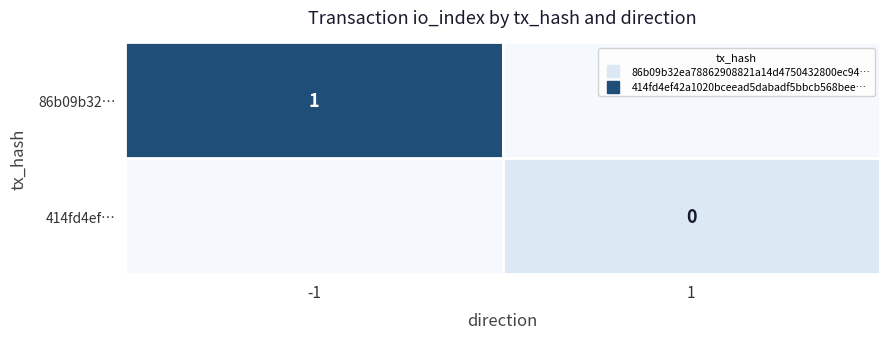

At which label does 86b09b32… reach its peak?

-1